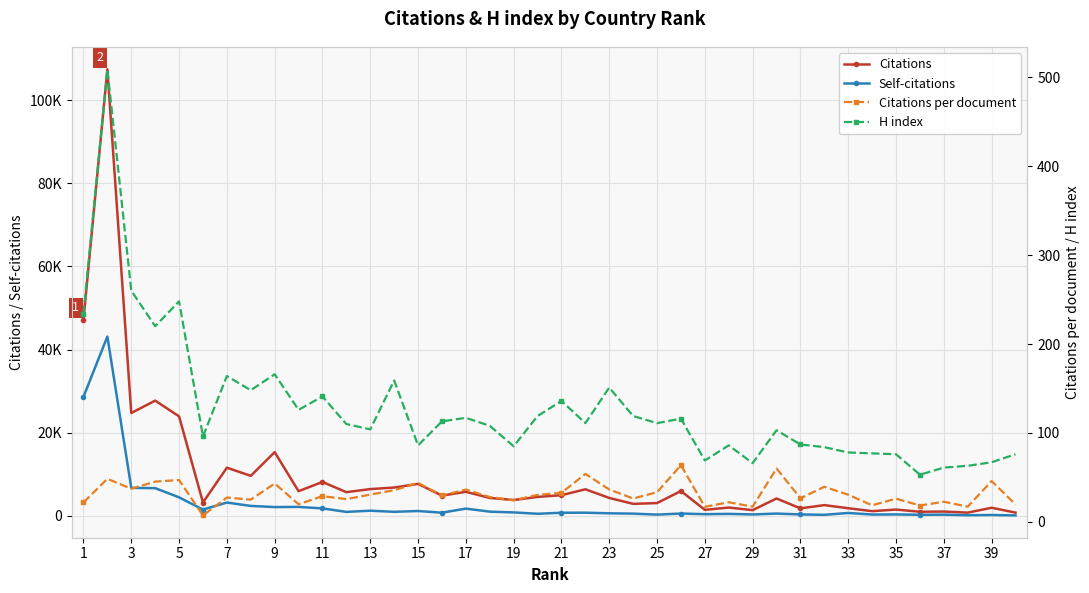

Which series has the largest total across all categories?

Citations